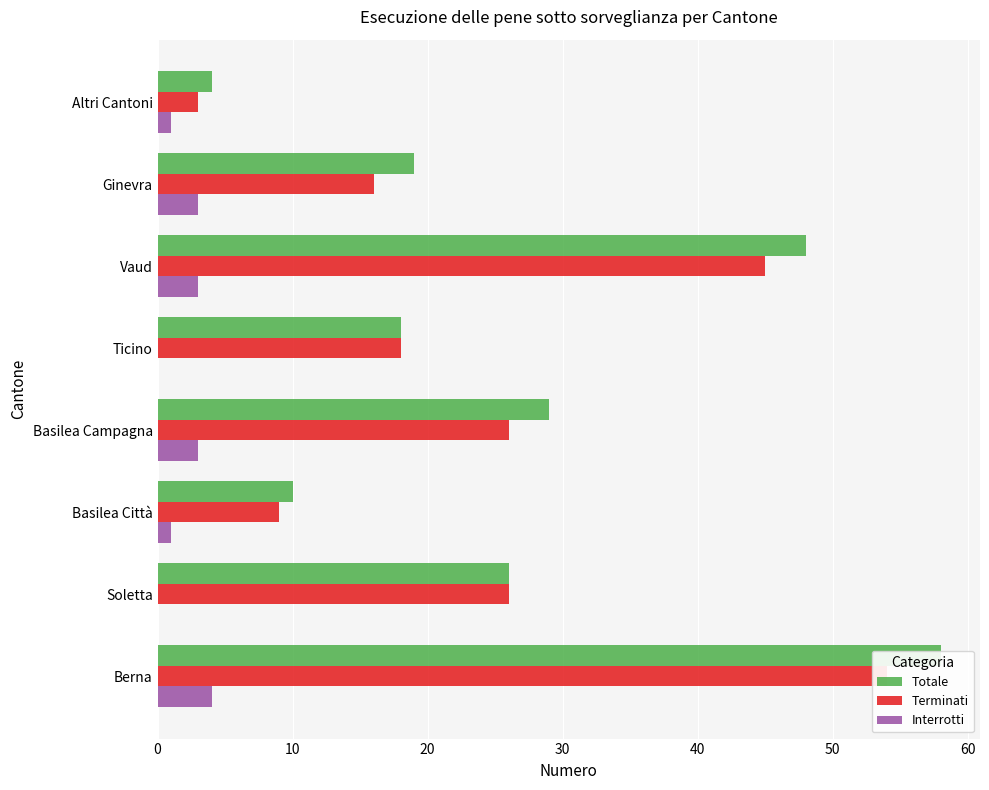

How many values in the Interrotti series exceed 3?

1